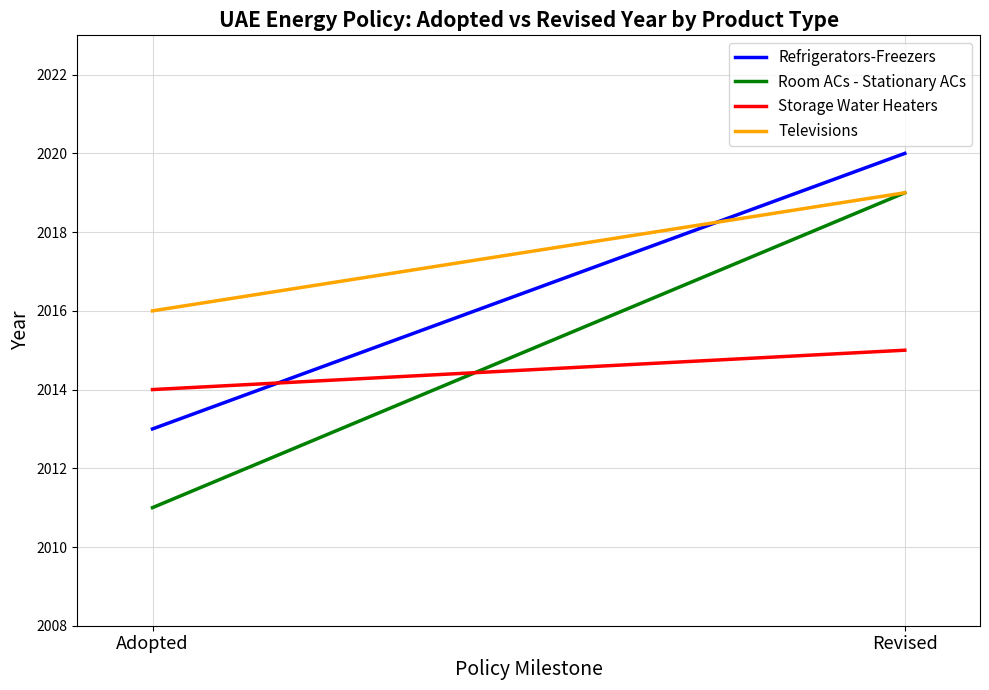

What is the maximum value for Room ACs - Stationary ACs?

2019